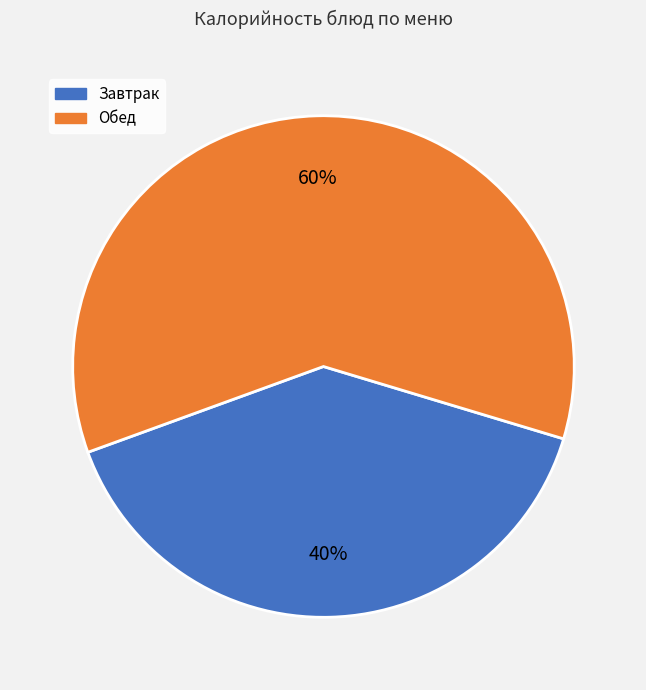

Does any single category account for the majority?

Yes